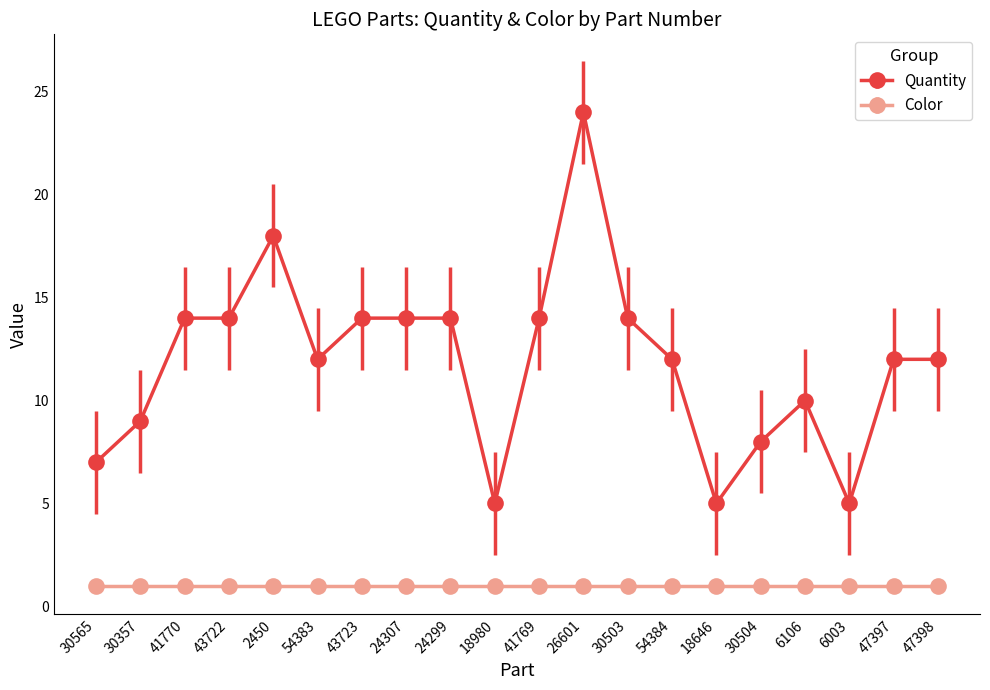

Read the Quantity value at 2450.

18